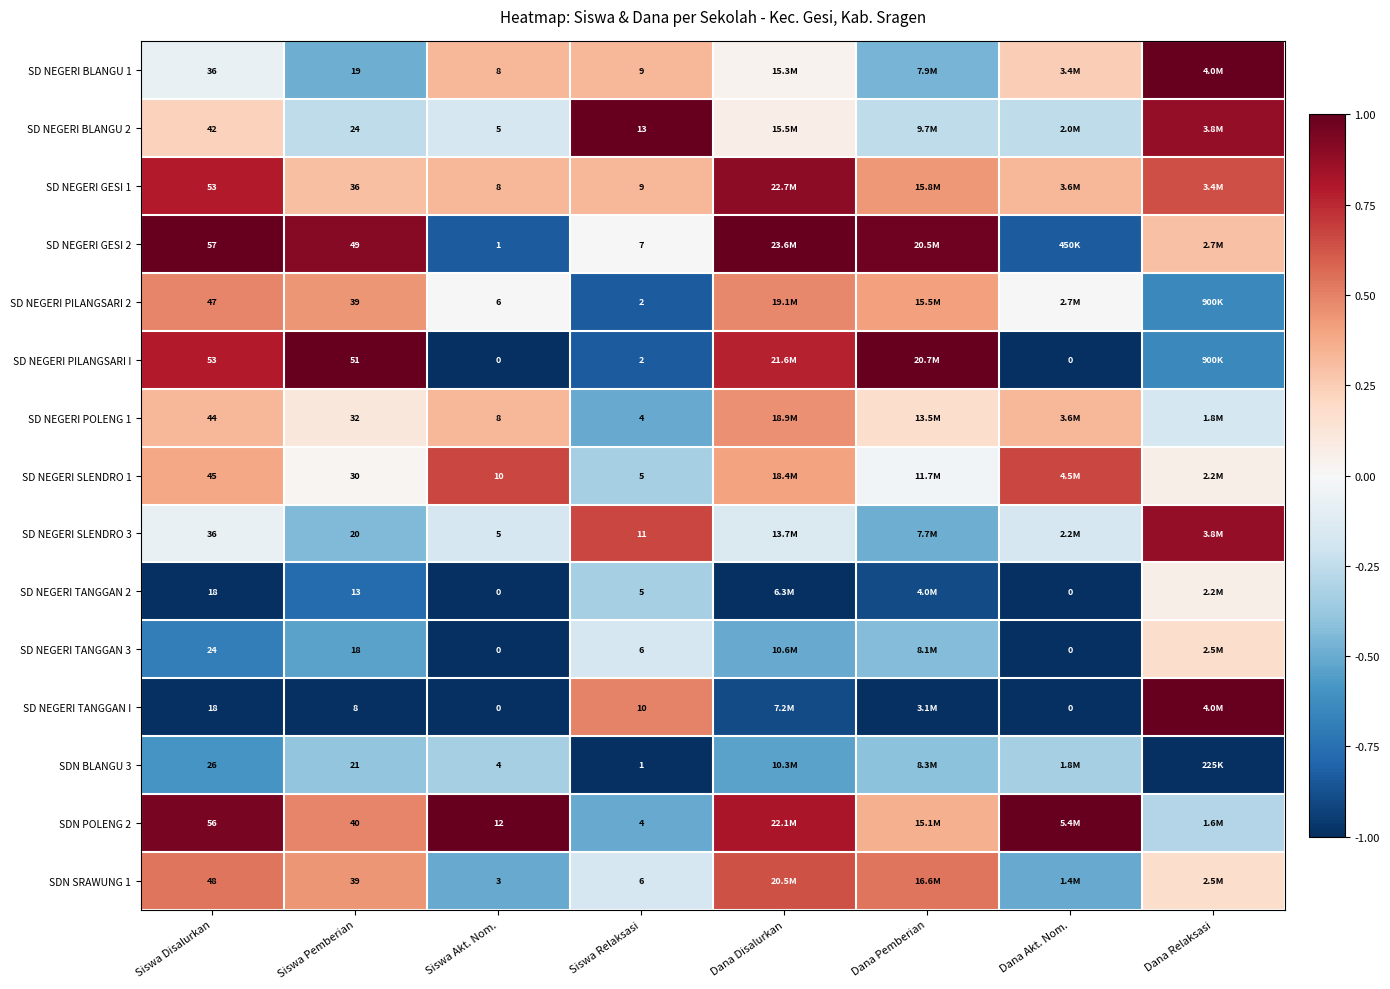

Where is SD NEGERI TANGGAN 3 nearest to the value 0?

Siswa Relaksasi